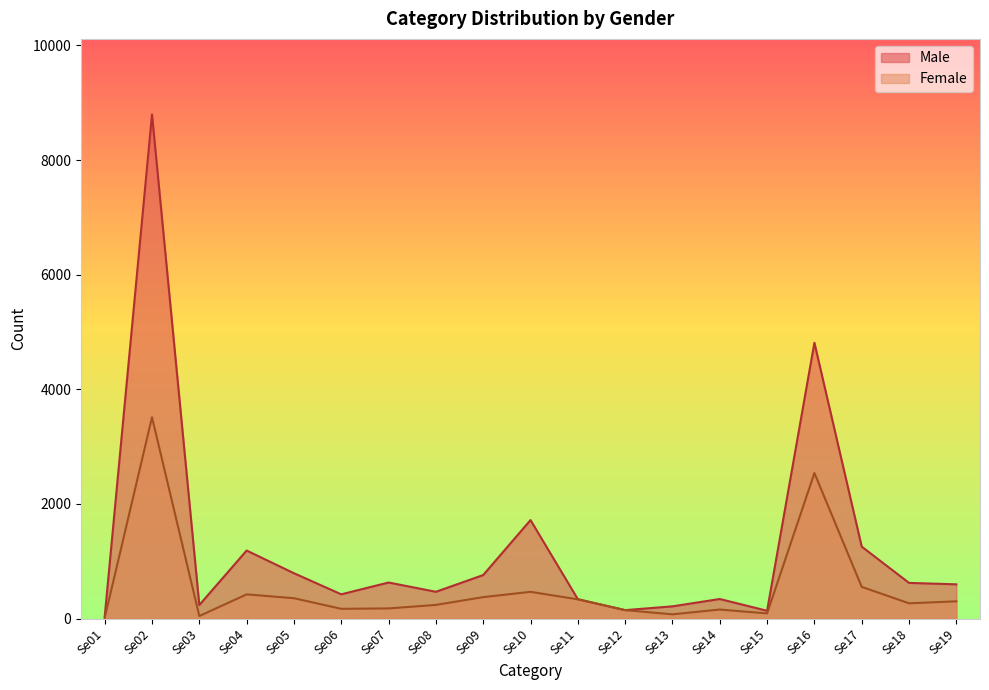

What is the value of the Male point at the 7th from the left?

629